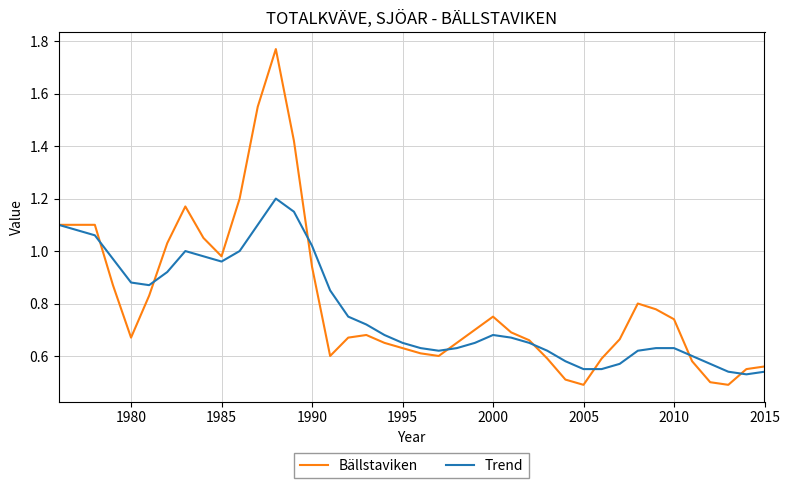

Which series has the widest spread of values?

Bällstaviken